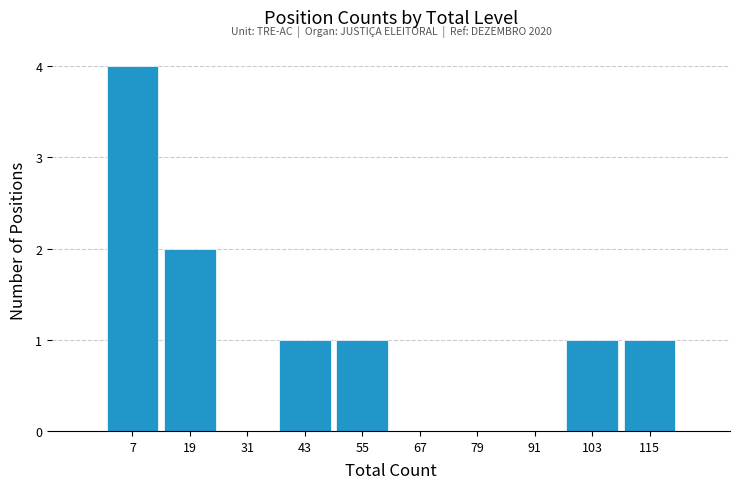

Which range on the x-axis has the tallest bar?

1 to 13